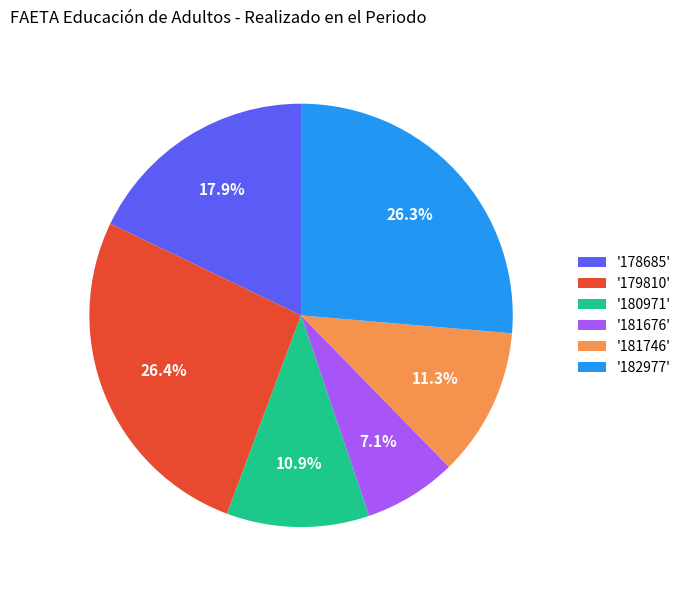

Combined, do '179810' and '178685' account for over 50%?

No